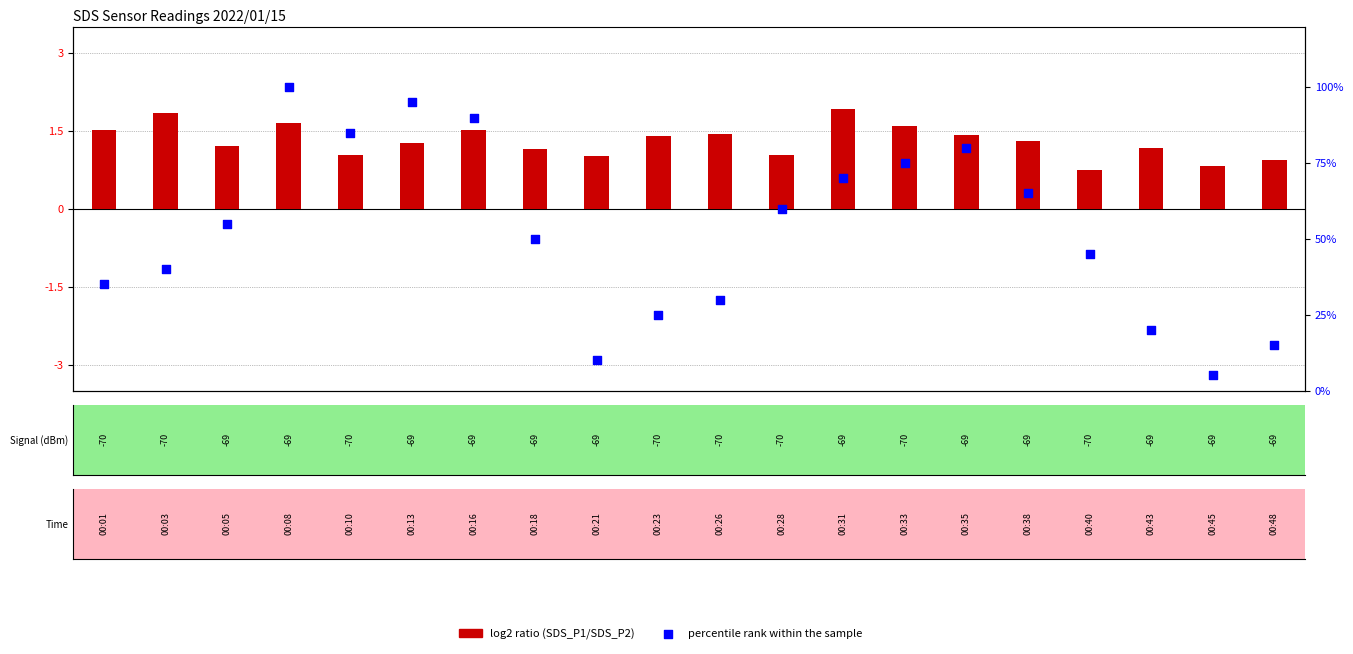

Is the value of percentile rank within the sample at 8 greater than the value of log2 ratio at 14?

Yes